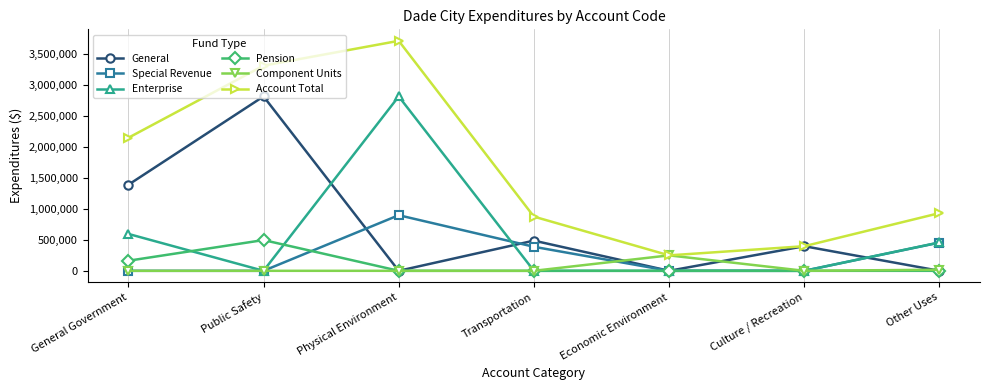

At which category does Enterprise reach its first local valley?

Public Safety